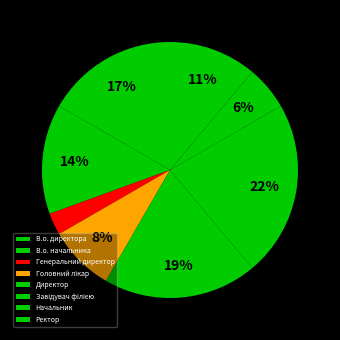

What is the total percentage of Начальник and Директор?

25.0%